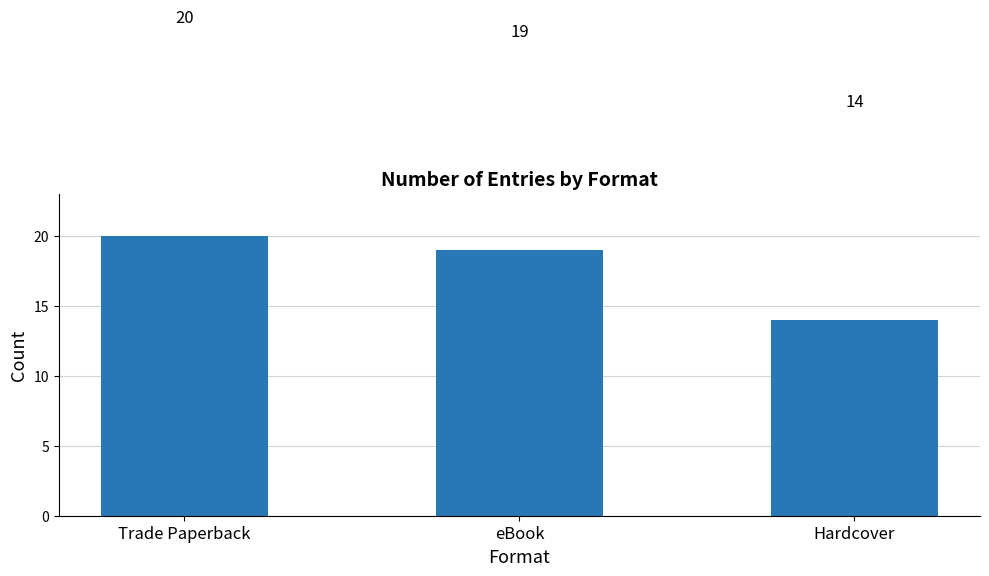

Is it true that the value at Trade Paperback is 20?

True